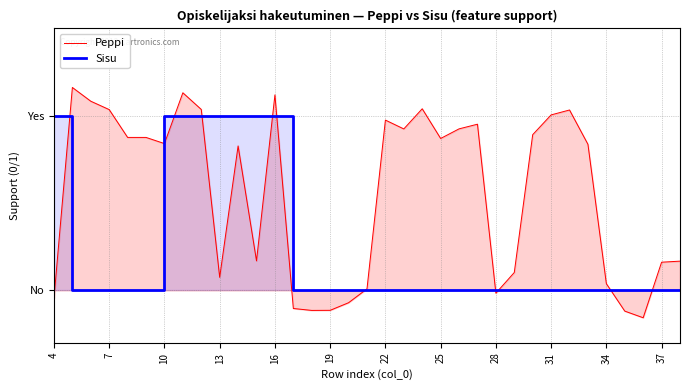

What is the average value of the Sisu series?

0.2